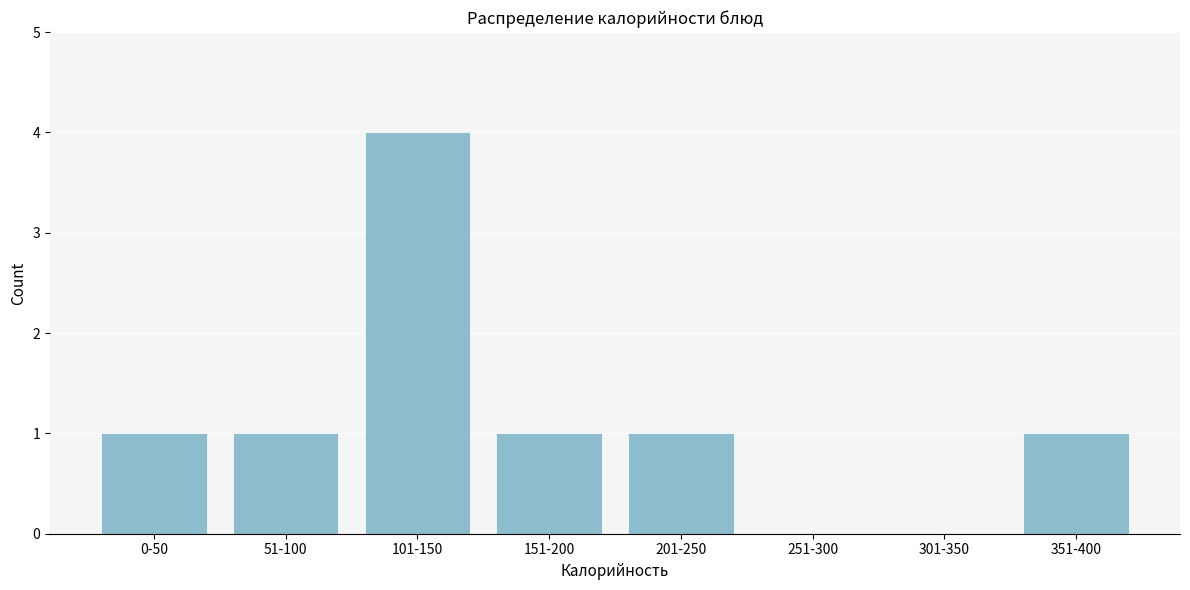

Reading left to right, transcribe all the data shown in this chart.

0-50=1	51-100=1	101-150=4	151-200=1	201-250=1	251-300=0	301-350=0	351-400=1